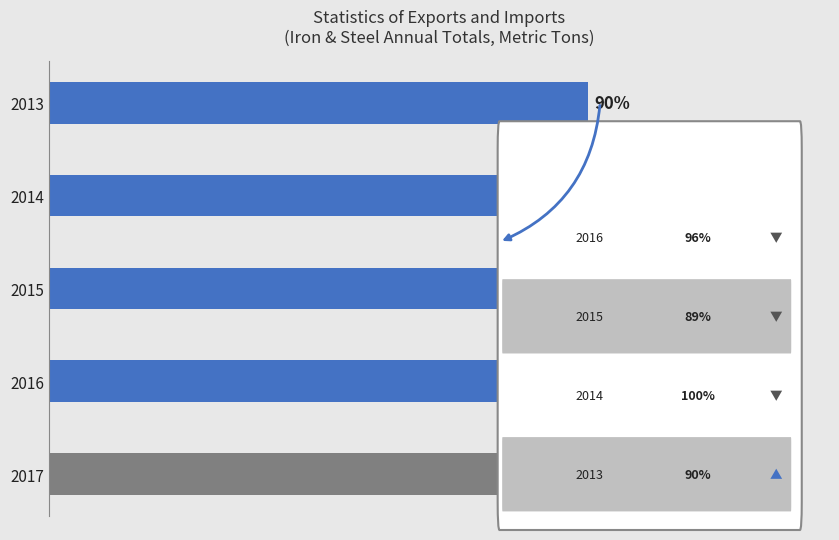

List the labels in order of value, largest first.

2014, 2016, 2017, 2013, 2015